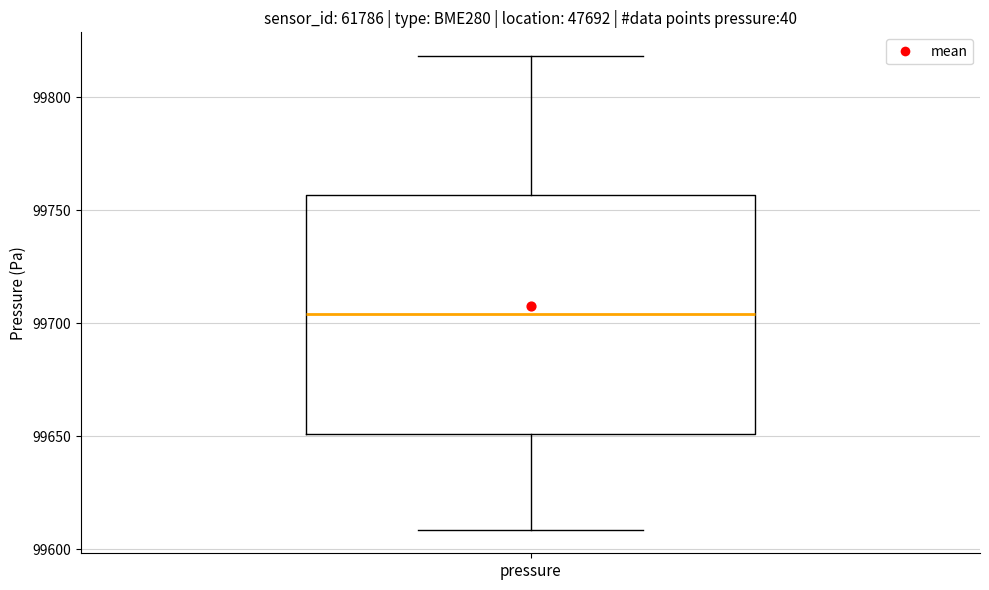

Where does the upper whisker of the box for pressure end on the y-axis? The values are not printed on the chart, so give them approximately, as read against the axis.

99820